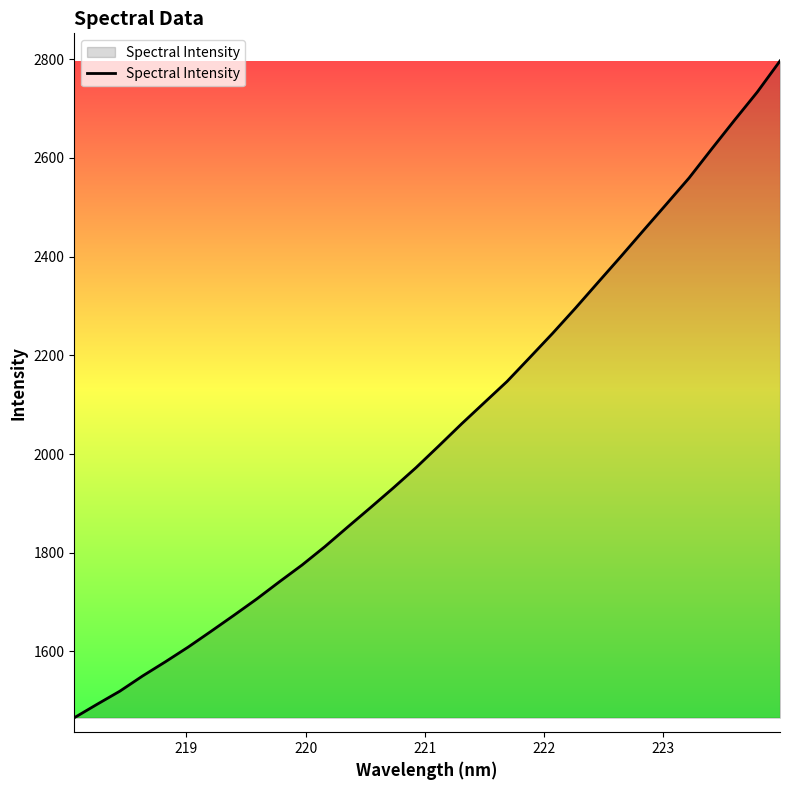

What is the greatest value displayed?

2796.5